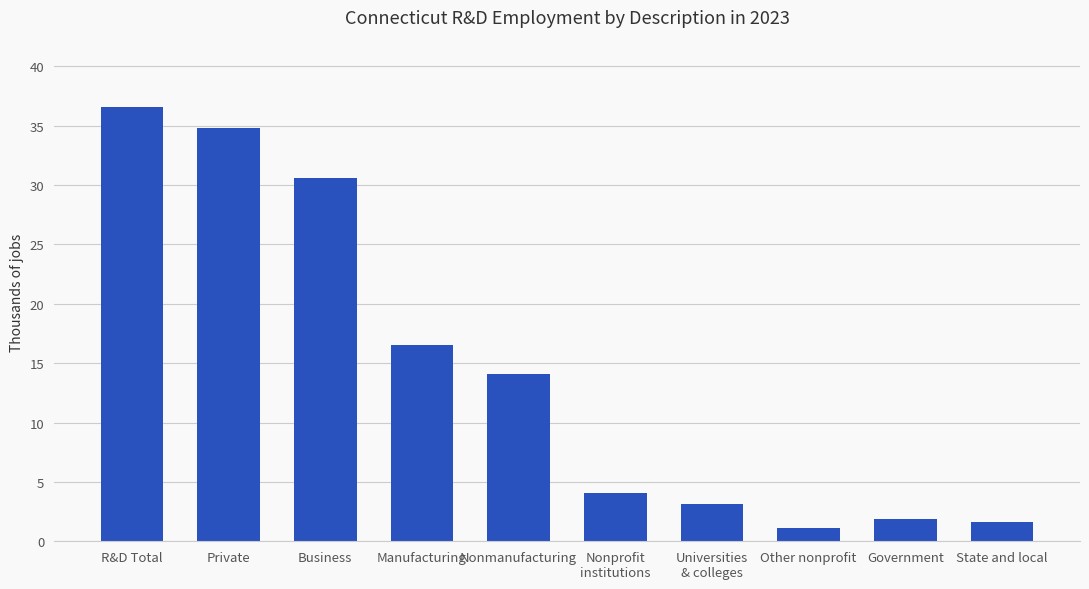

What is the sum of all values?

144.4